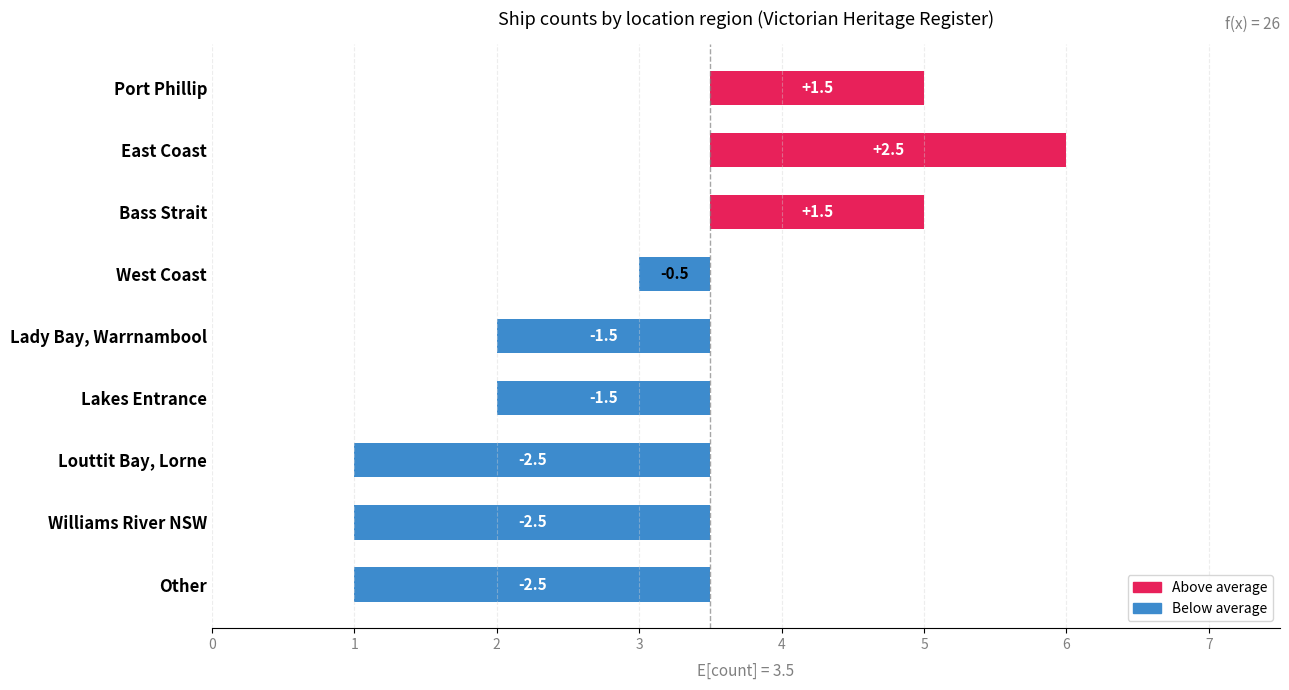

Reading left to right, extract all data points from this chart.

1.5	2.5	1.5	-0.5	-1.5	-1.5	-2.5	-2.5	-2.5